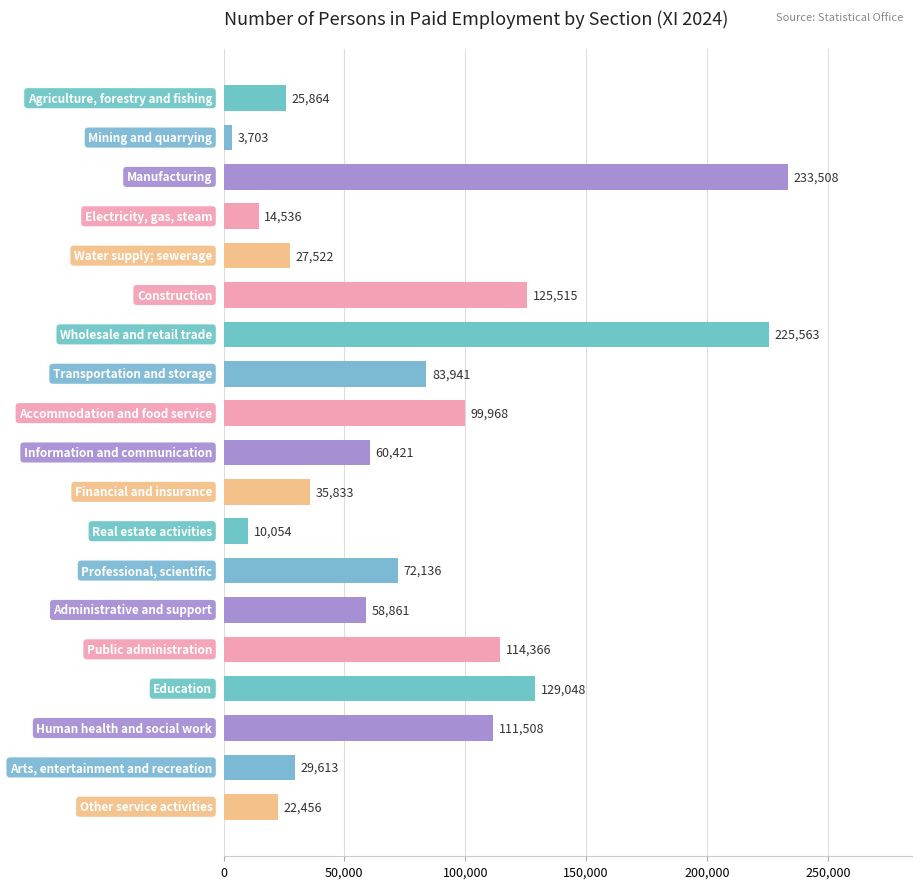

What is the maximum value shown in the chart?

233508